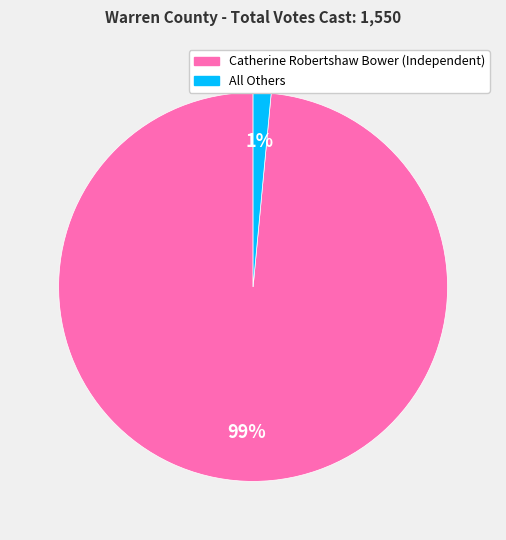

To the nearest percent, what portion does All Others represent?

1%